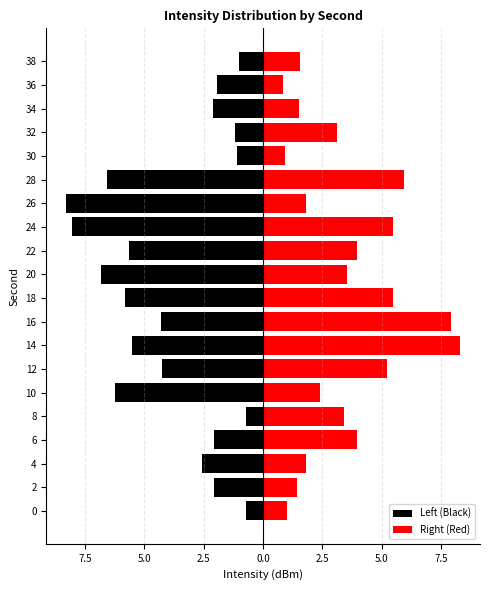

True or false: Right (Red) has a value of 13.3 at 16.

False